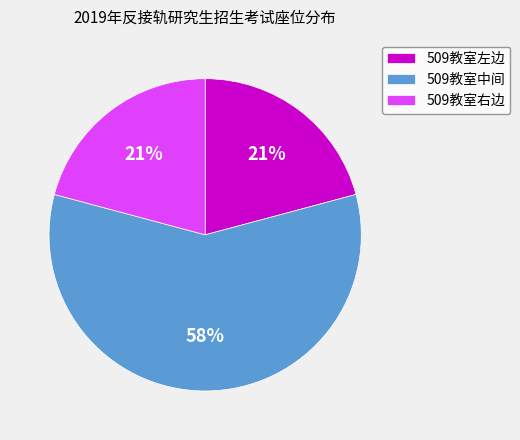

The 509教室中间 slice represents 58% of the pie. True or false?

True